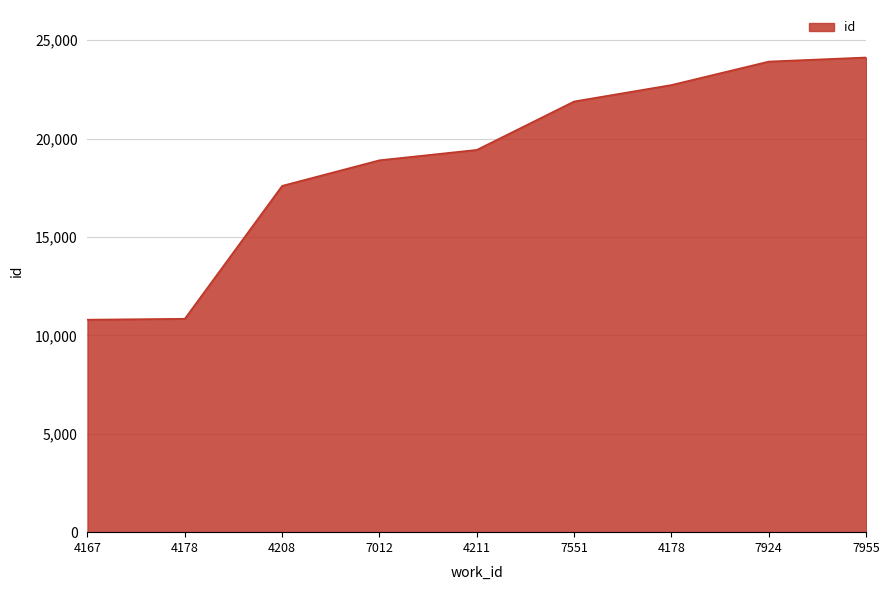

True or false: there are more than 1 points higher than both neighbors.

False